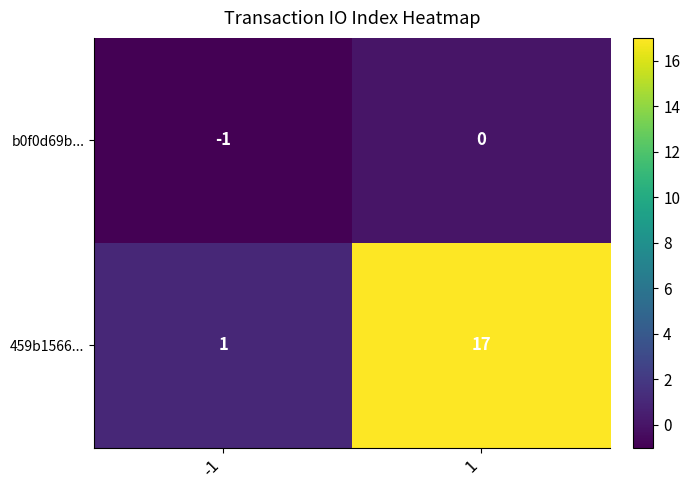

At -1, list the series in order from smallest to largest.

b0f0d69b..., 459b1566...